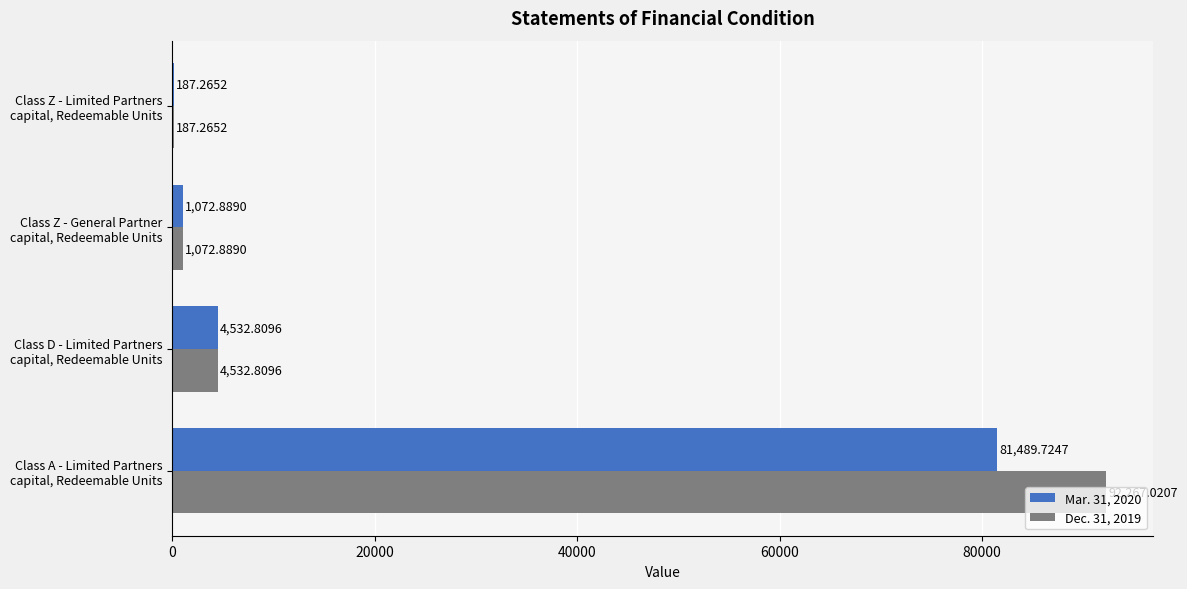

Which series has the largest total across all categories?

Dec. 31, 2019